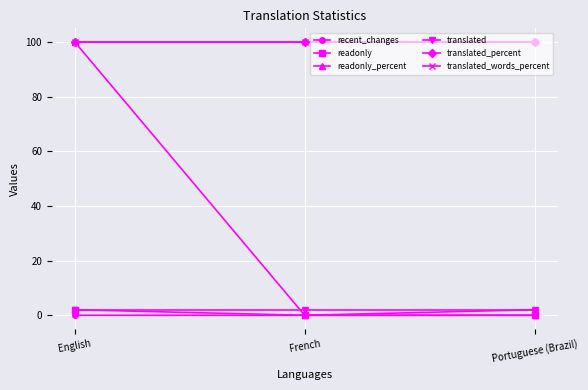

Is this an area chart (filled region under the line)?

No